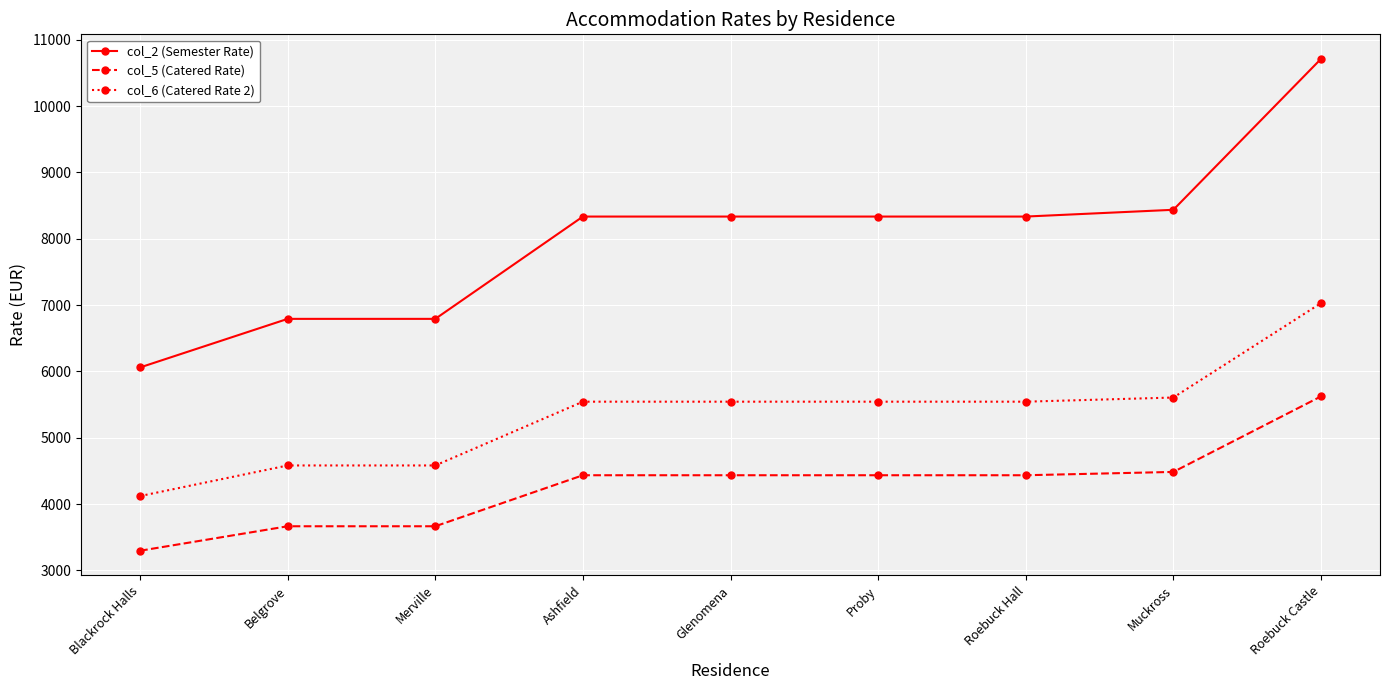

What is the label of the 8th point from the left?

Muckross